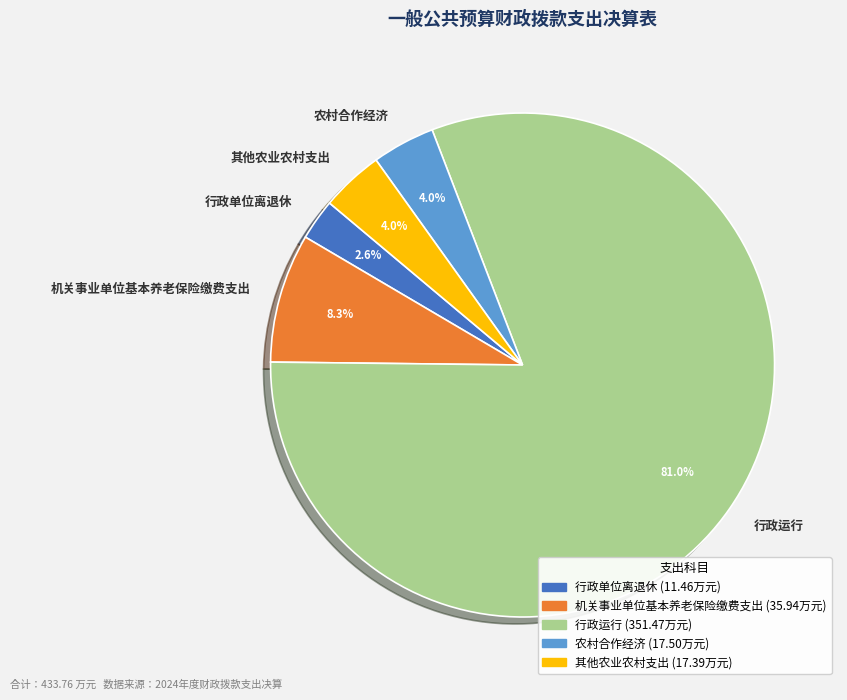

What percentage is NOT represented by 行政单位离退休?

97.4%